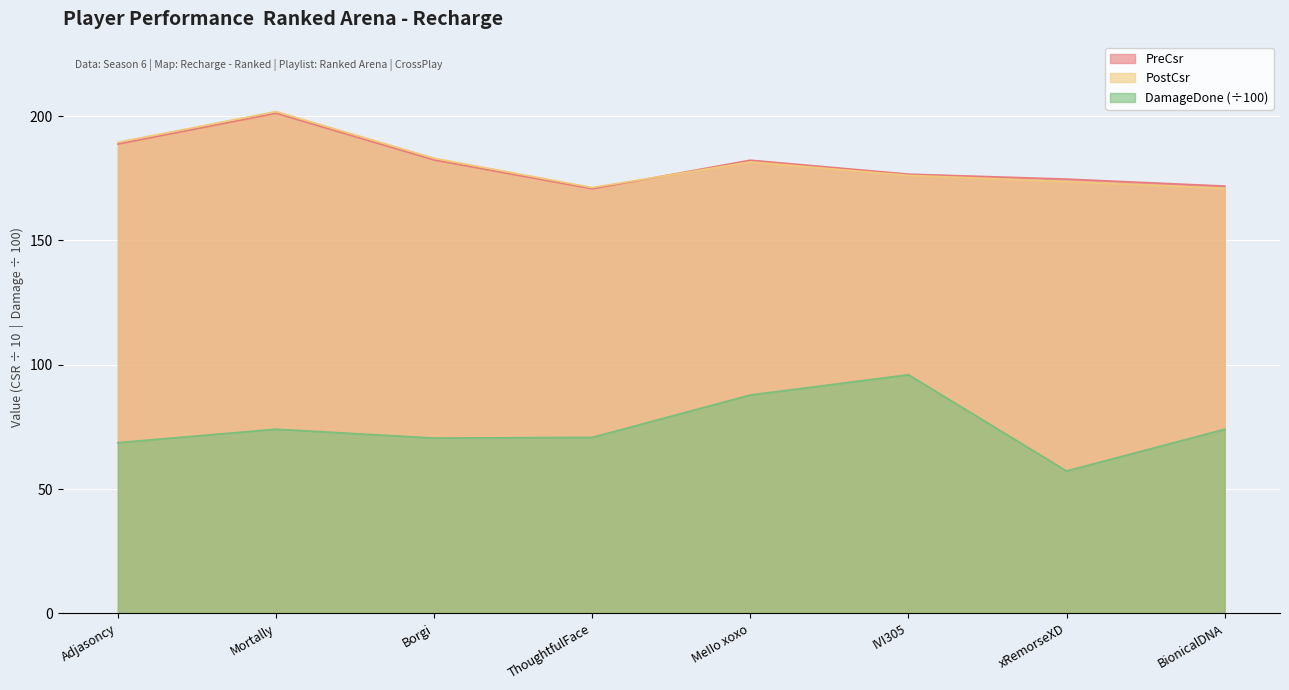

True or false: PreCsr and PostCsr intersect in this chart.

True